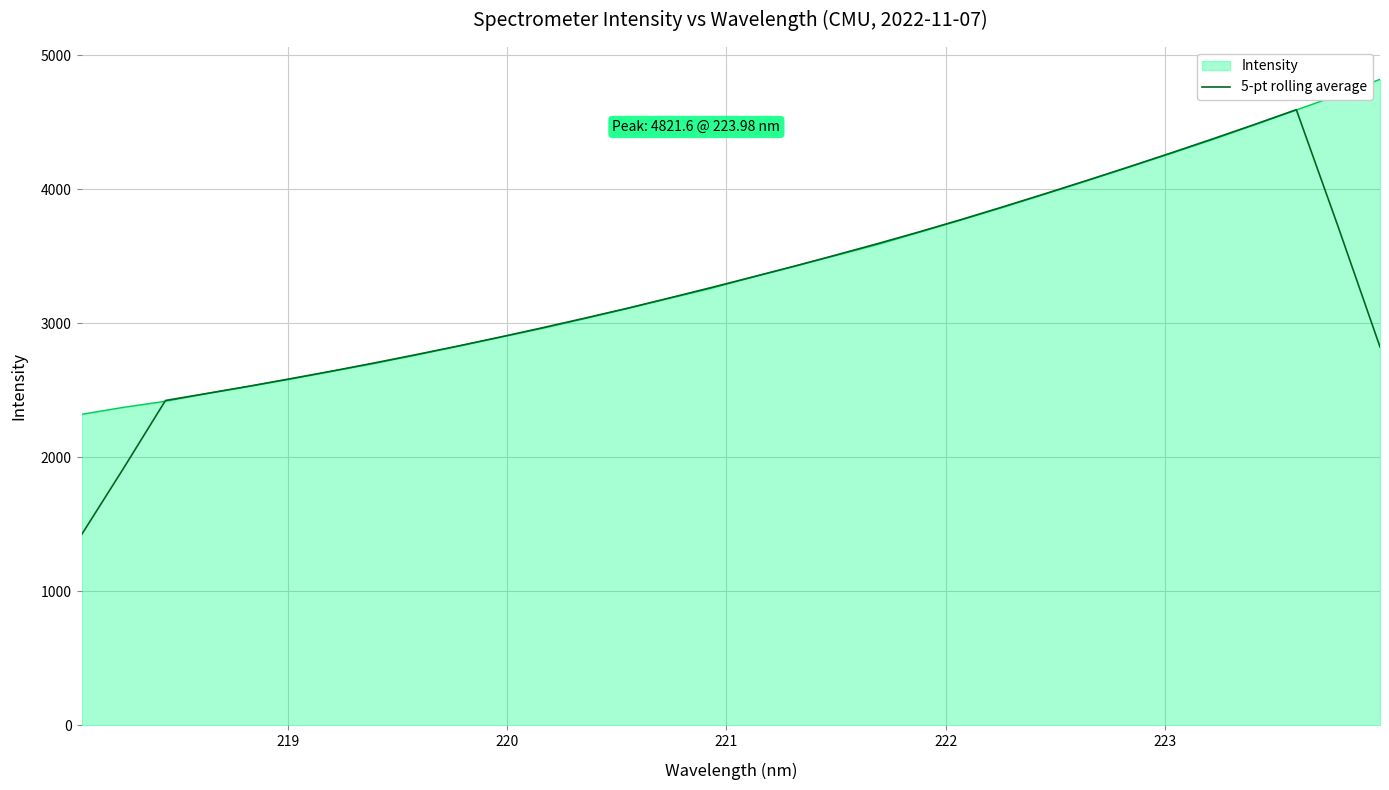

What is the minimum value for Intensity?

2320.9